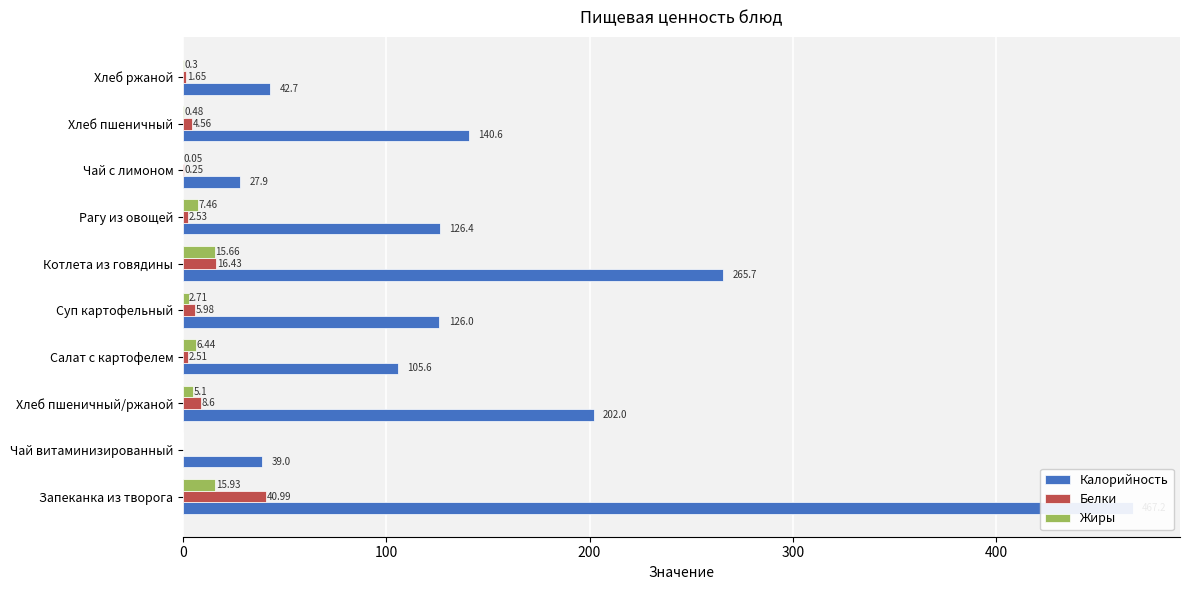

What is the value of the Белки bar at the 9th from the left?

4.6